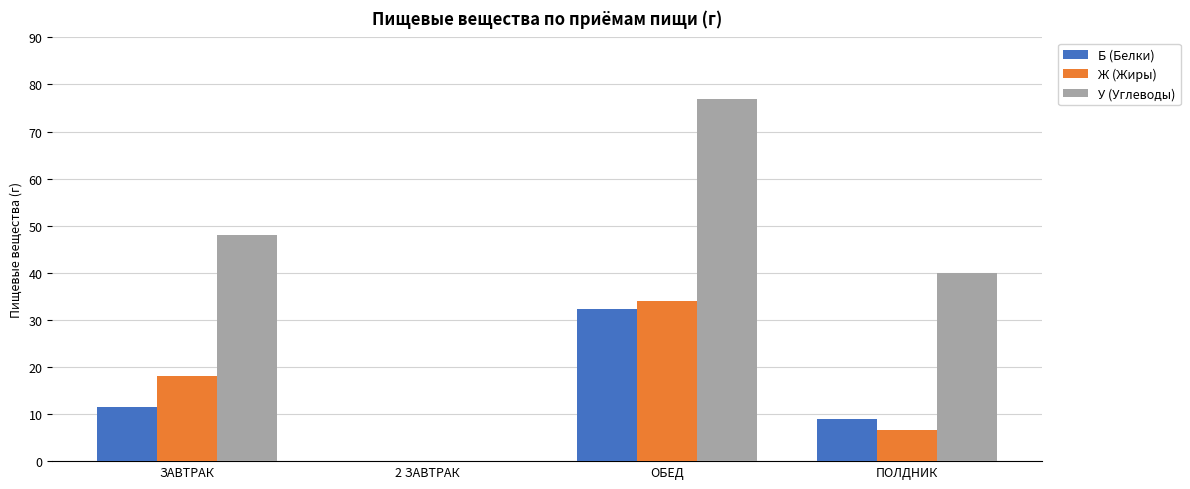

The Б (Белки) series shows 19.4 at ЗАВТРАК. True or false?

False